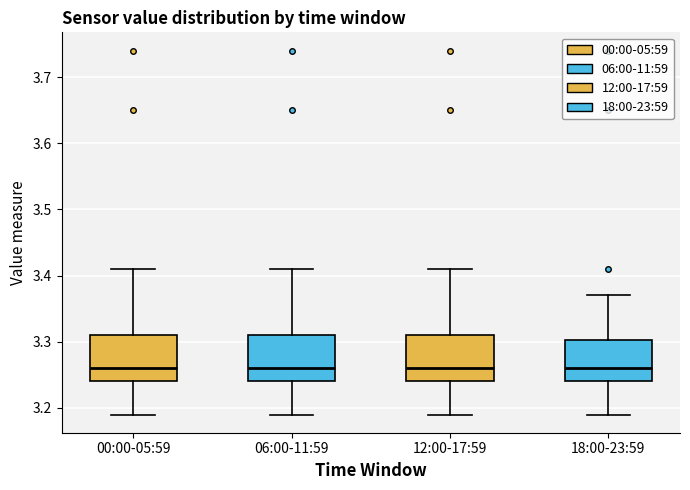

Reading left to right, transcribe this box plot: for each box, give where its median line is, the range the box spans, and where its two whiskers end, as read against the y-axis. The values are not printed on the chart, so give them approximately, as read against the axis.

00:00-05:59: median 3.26, box 3.24 to 3.31, whiskers 3.19 to 3.41
06:00-11:59: median 3.26, box 3.24 to 3.31, whiskers 3.19 to 3.41
12:00-17:59: median 3.26, box 3.24 to 3.31, whiskers 3.19 to 3.41
18:00-23:59: median 3.26, box 3.24 to 3.30, whiskers 3.19 to 3.37